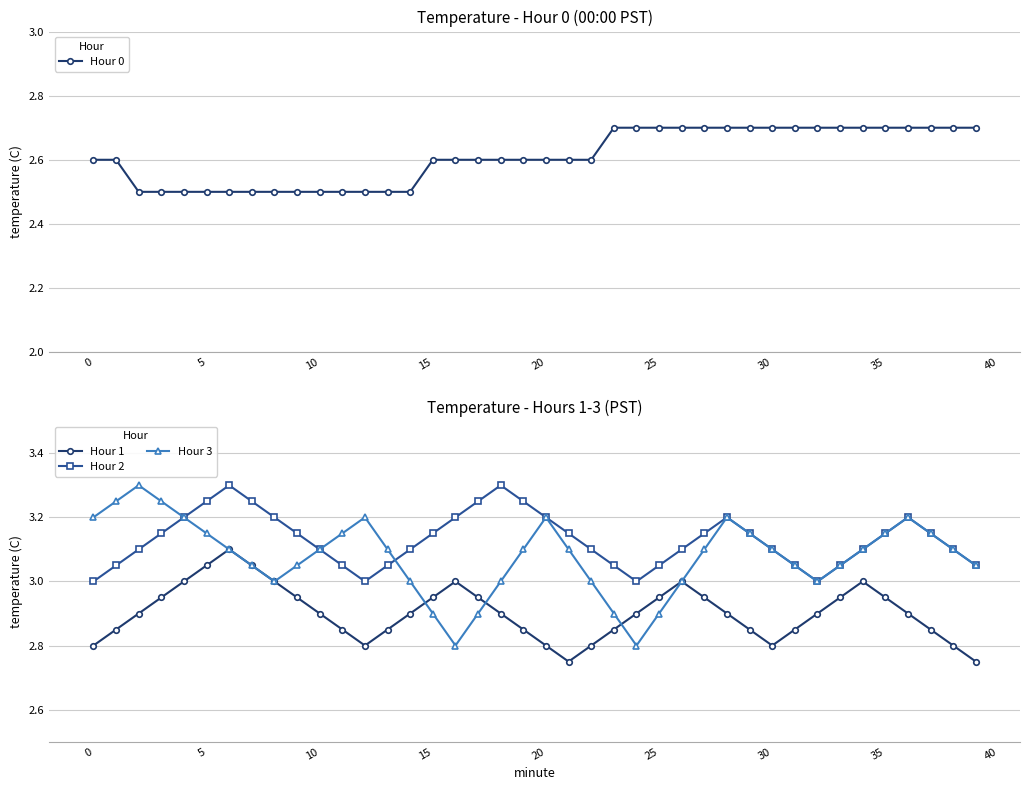

Reading right to left, what are all the values shown in this chart?

Hour 0: 2.7	2.7	2.7	2.7	2.7	2.7	2.7	2.7	2.7	2.7	2.7	2.7	2.7	2.7	2.7	2.7	2.7	2.6	2.6	2.6	2.6	2.6	2.6	2.6	2.6	2.5	2.5	2.5	2.5	2.5	2.5	2.5	2.5	2.5	2.5	2.5	2.5	2.5	2.6	2.6
Hour 1: 2.8	2.8	2.9	2.9	3.0	3.0	3.0	2.9	2.9	2.8	2.9	2.9	3.0	3.0	3.0	2.9	2.9	2.8	2.8	2.8	2.9	2.9	3.0	3.0	3.0	2.9	2.9	2.8	2.9	2.9	3.0	3.0	3.0	3.1	3.0	3.0	3.0	2.9	2.9	2.8
Hour 2: 3.0	3.1	3.1	3.2	3.1	3.1	3.0	3.0	3.0	3.1	3.1	3.2	3.1	3.1	3.0	3.0	3.0	3.1	3.1	3.2	3.2	3.3	3.2	3.2	3.1	3.1	3.0	3.0	3.0	3.1	3.1	3.2	3.2	3.3	3.2	3.2	3.1	3.1	3.0	3.0
Hour 3: 3.0	3.1	3.1	3.2	3.1	3.1	3.0	3.0	3.0	3.1	3.1	3.2	3.1	3.0	2.9	2.8	2.9	3.0	3.1	3.2	3.1	3.0	2.9	2.8	2.9	3.0	3.1	3.2	3.1	3.1	3.0	3.0	3.0	3.1	3.1	3.2	3.2	3.3	3.2	3.2